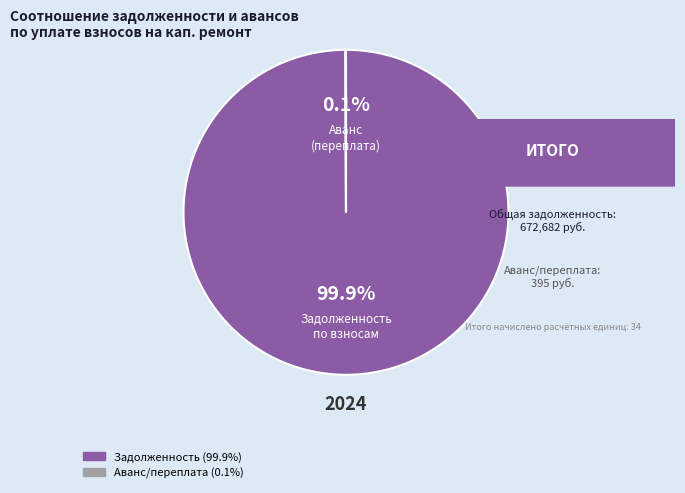

Is there any slice that represents more than half of the pie?

Yes